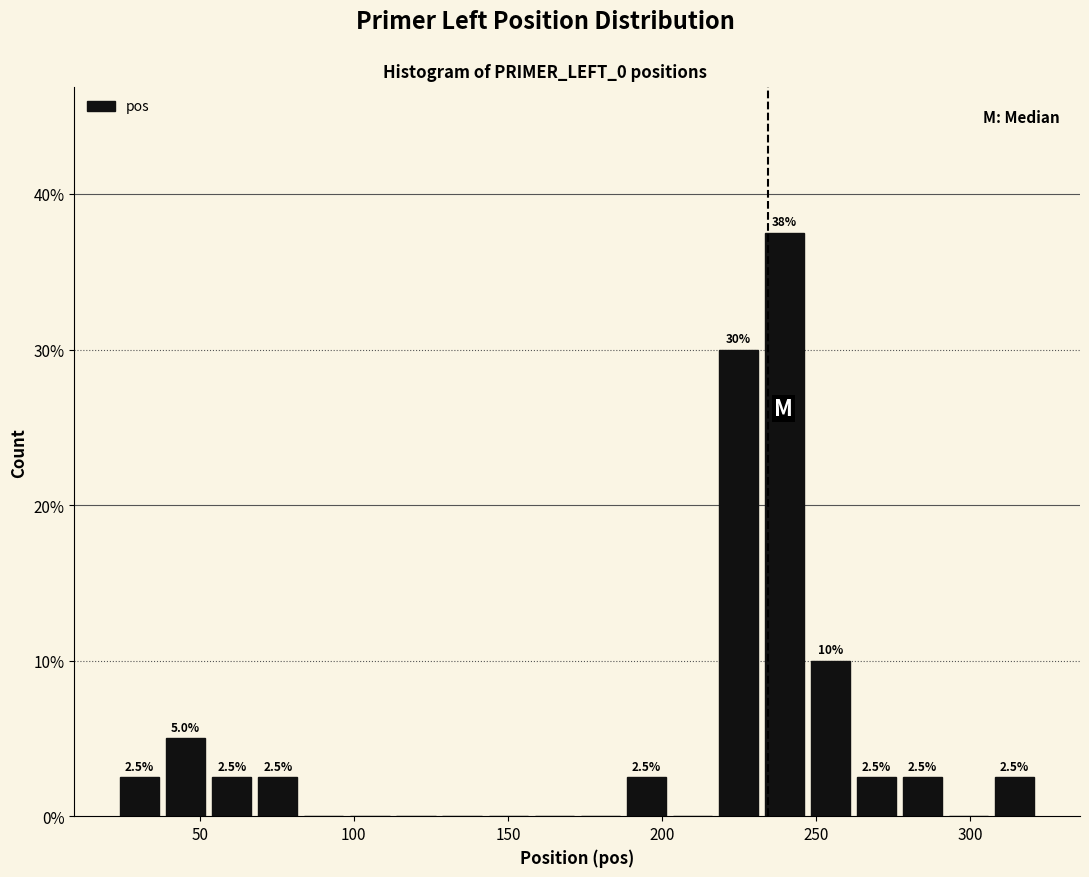

Read against the x-axis, roughly where is the centre of the tallest bar?

240